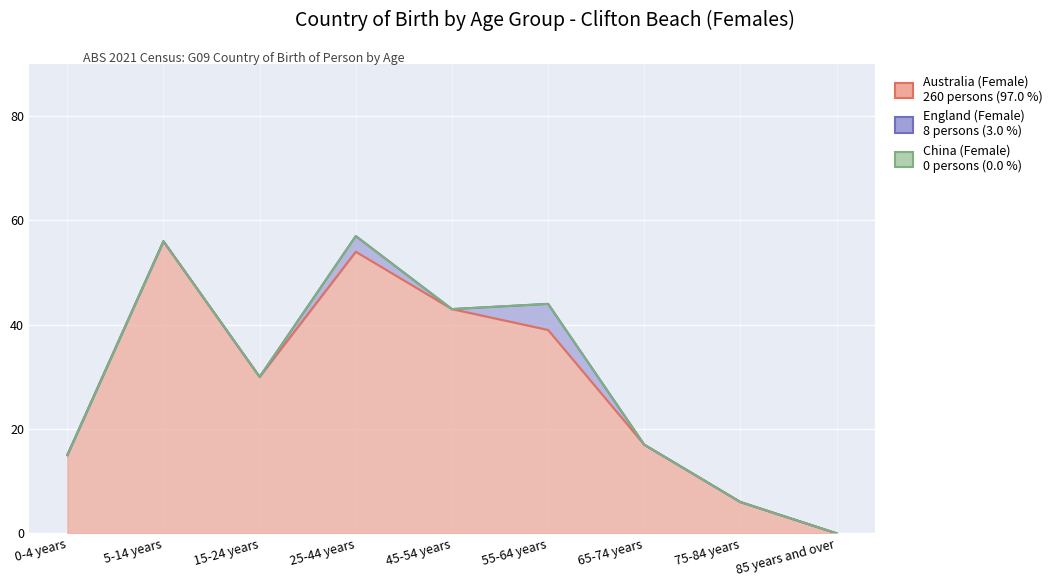

What is the value of the England (Female) point at the 6th from the left?

5